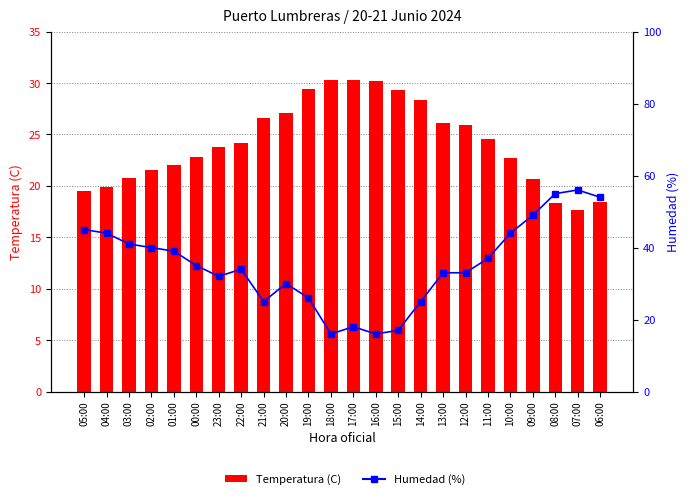

What is the lowest value of the Humedad (%) series?

16.0